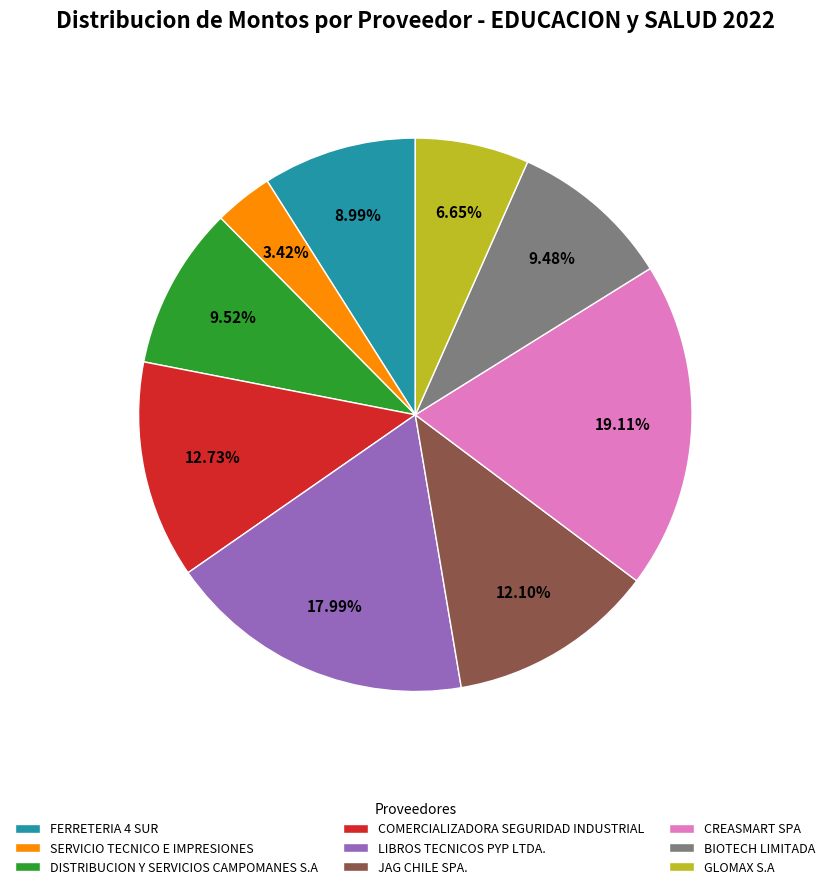

Is FERRETERIA 4 SUR the majority of the pie?

No